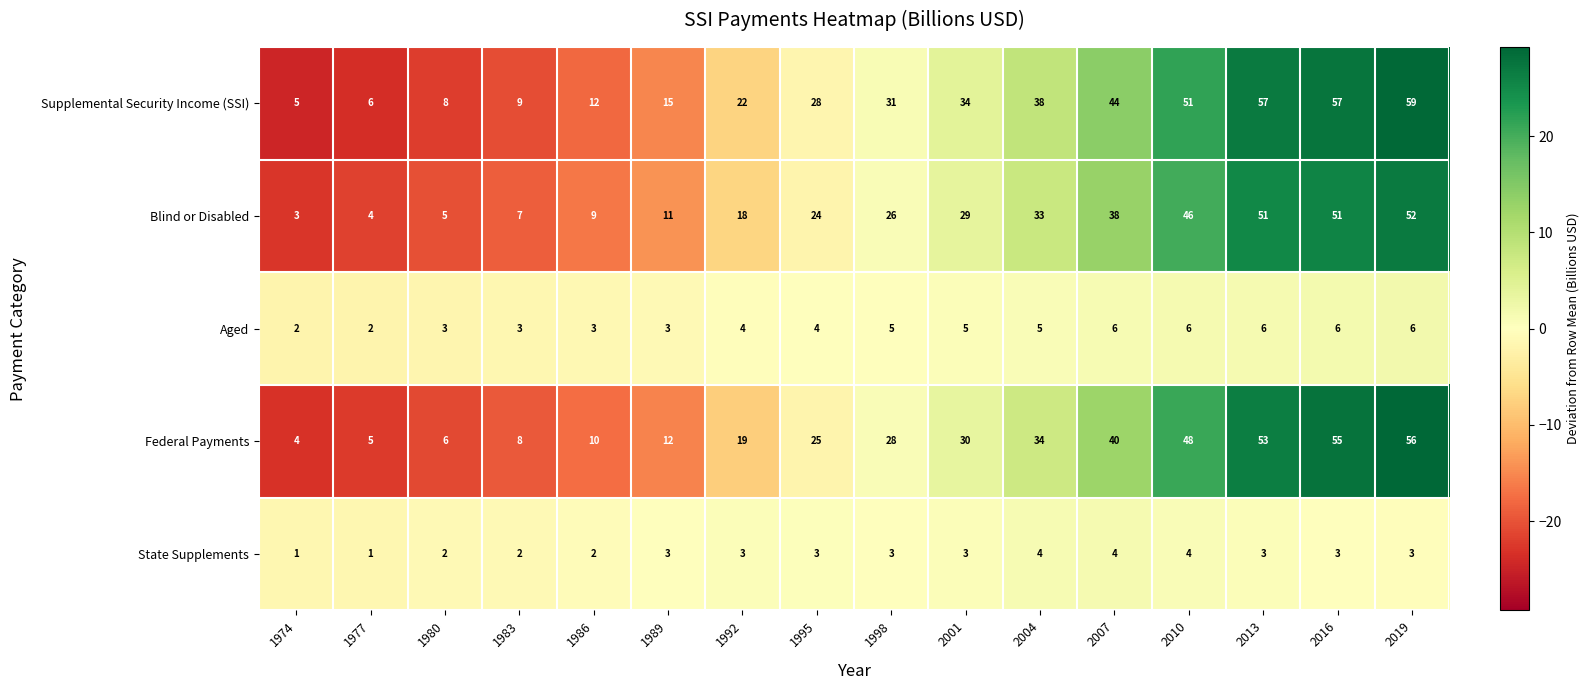

What is the spread (max minus min) of values at 1995?

25